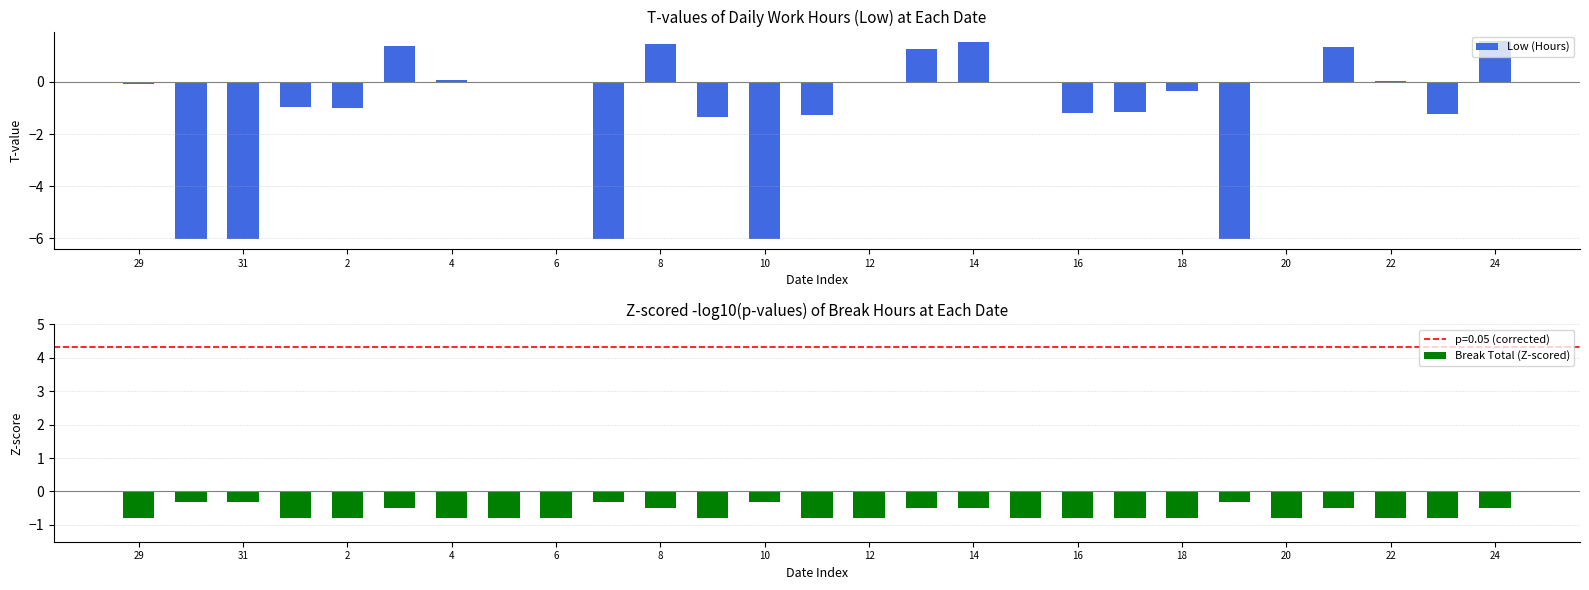

What is the maximum value for Low (Hours)?

1.6